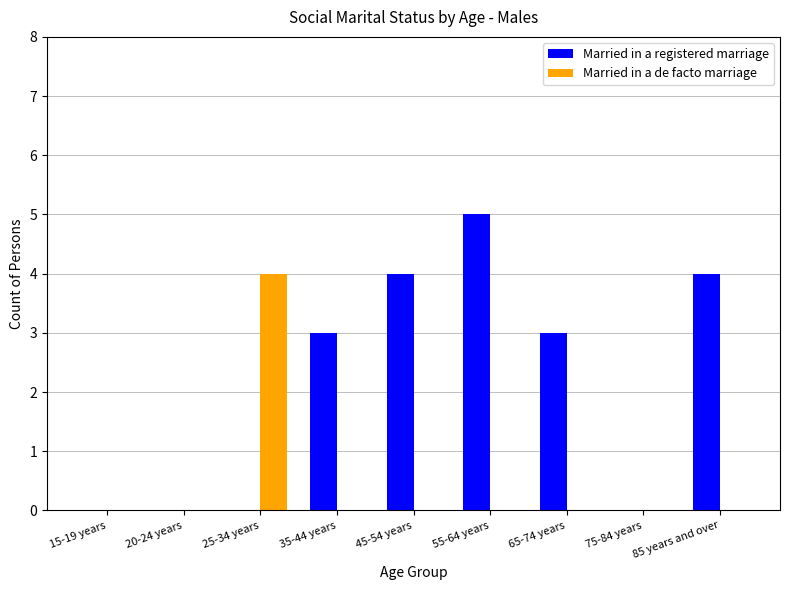

How many distinct data groups are displayed?

2